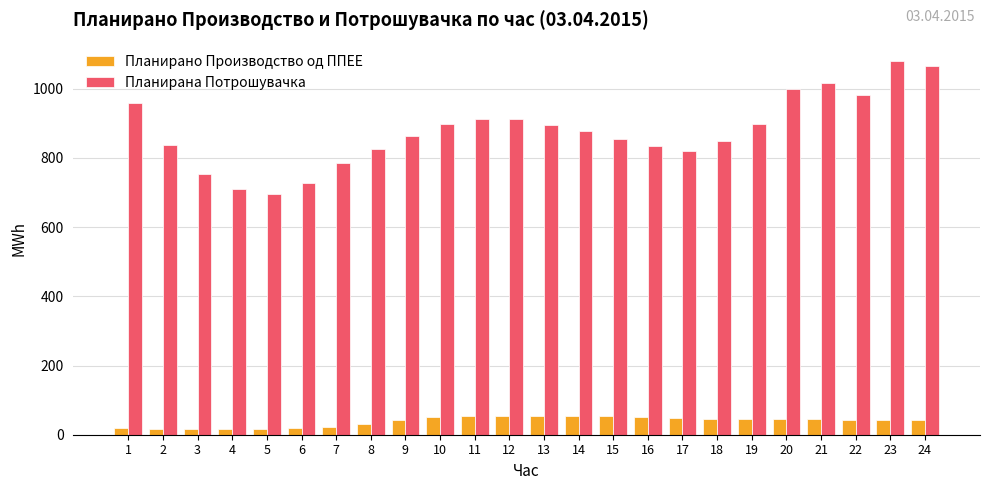

What is the average value of the Планирана Потрошувачка series?

877.1